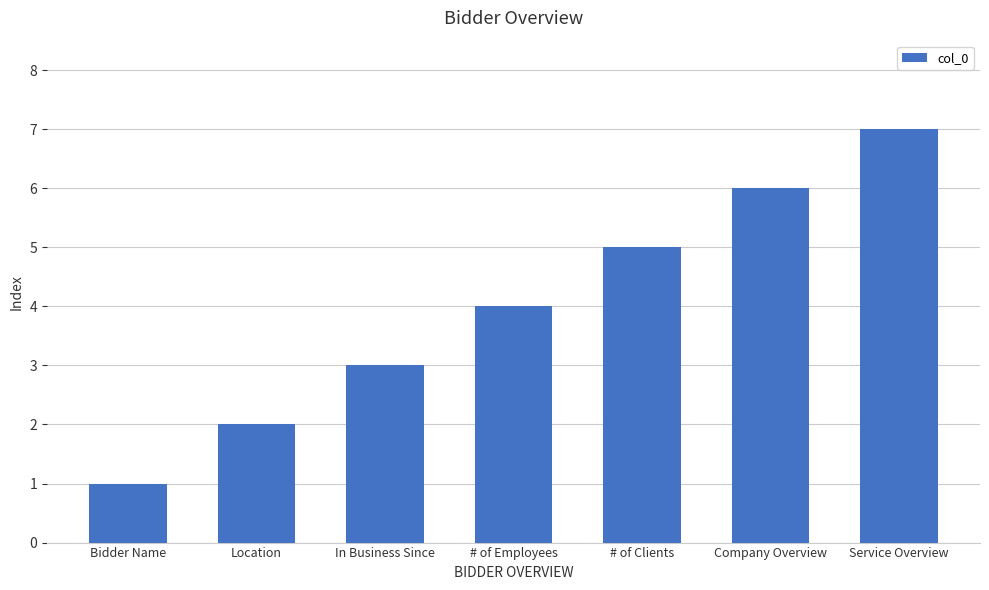

Is it true that the value at Location is 2?

True